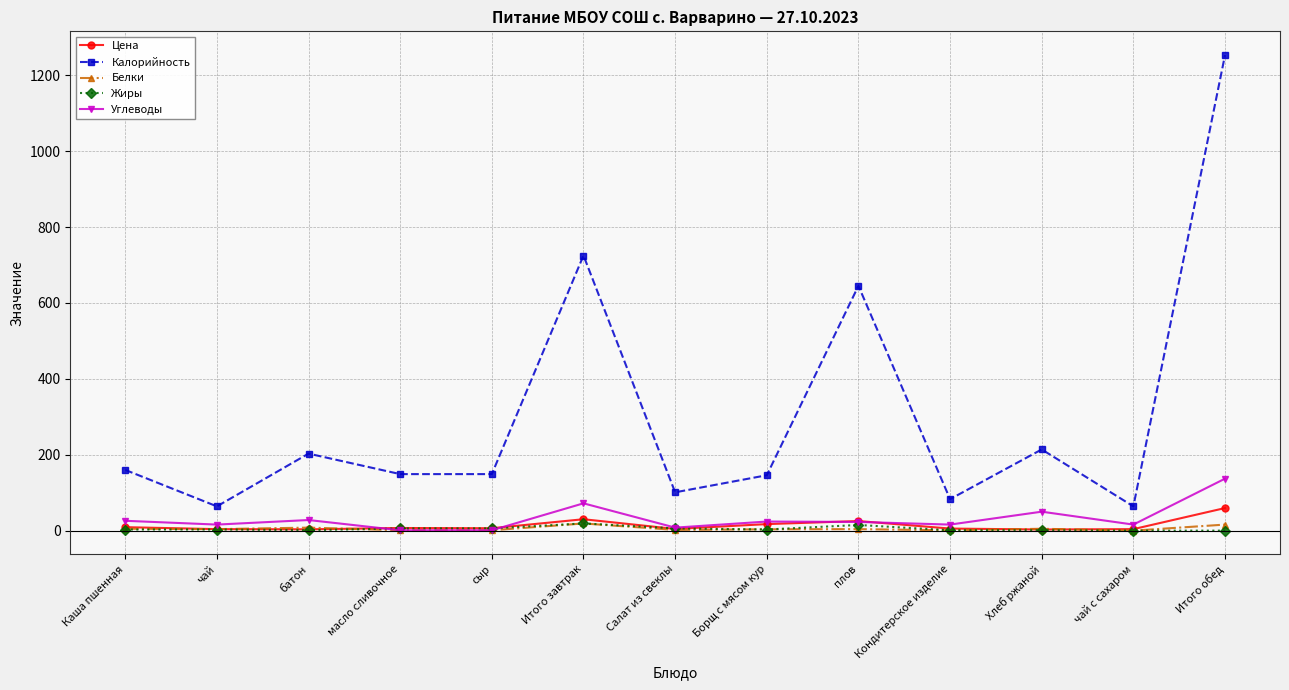

How many lines are shown in the chart?

5